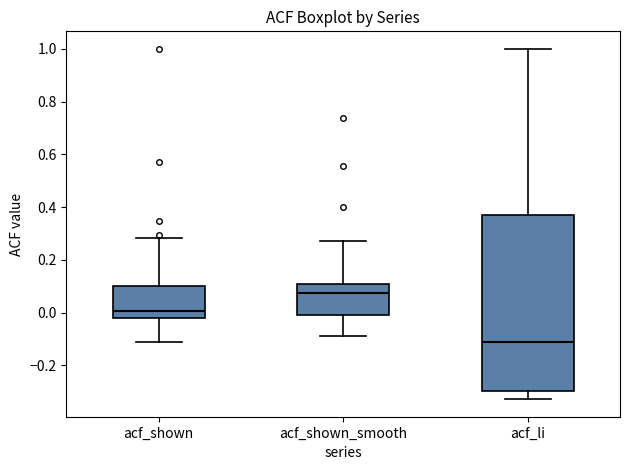

Comparing the boxes themselves (not the whiskers), which one is the tallest?

acf_li